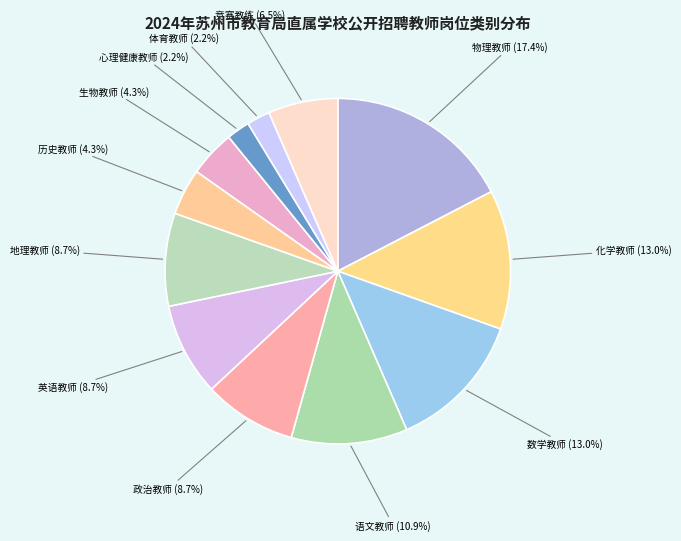

To the nearest percent, what is the average slice percentage?

8%